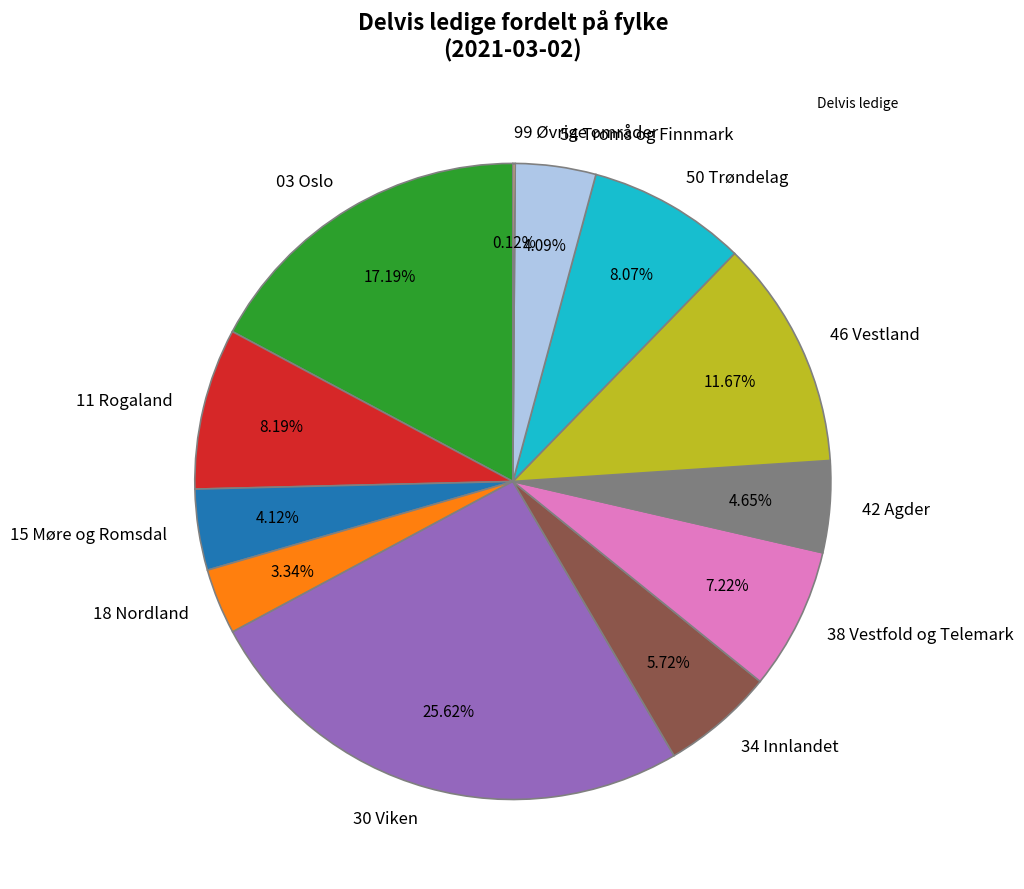

Between 38 Vestfold og Telemark and 11 Rogaland, which is larger?

11 Rogaland